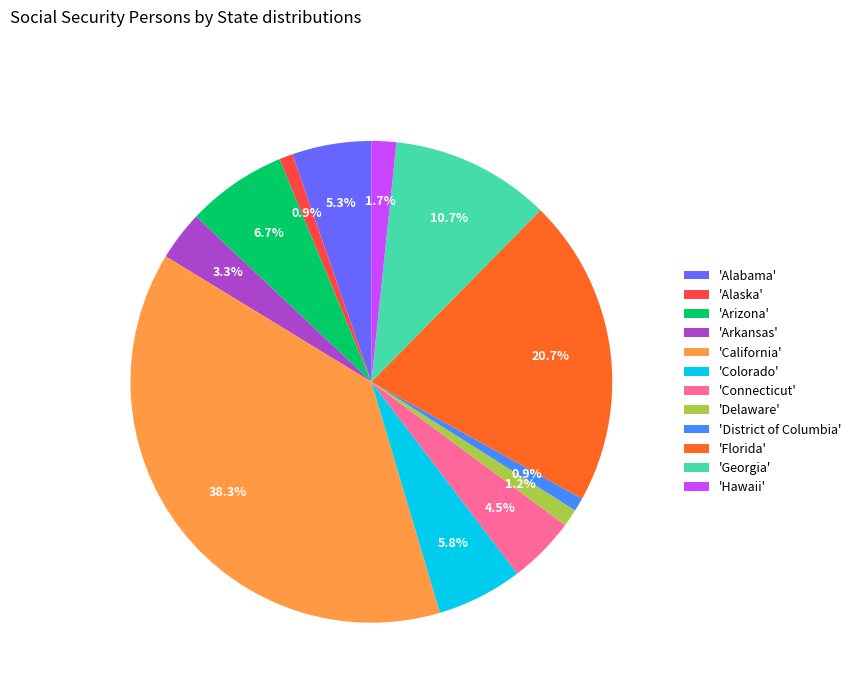

Is there a majority slice in this chart?

No